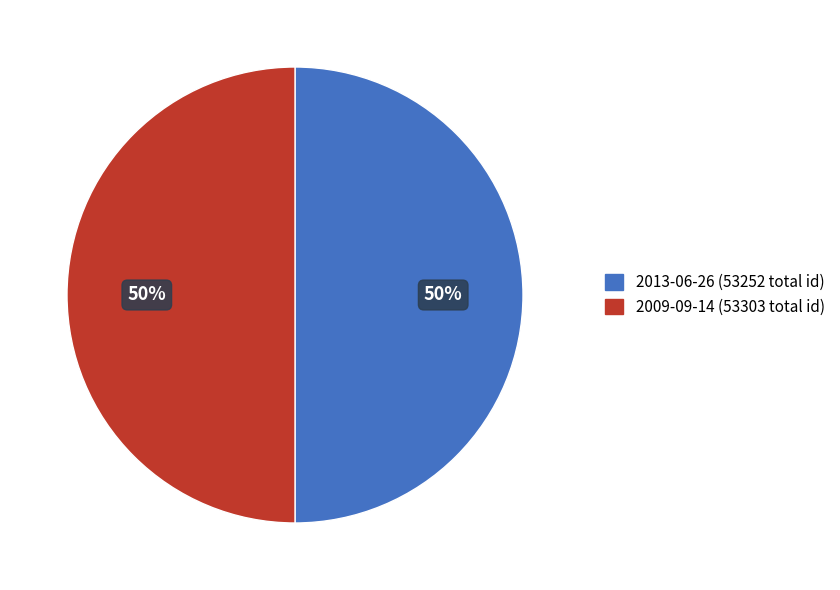

Do 2009-09-14 (53303 total id) and 2013-06-26 (53252 total id) together represent more than half of the pie?

Yes